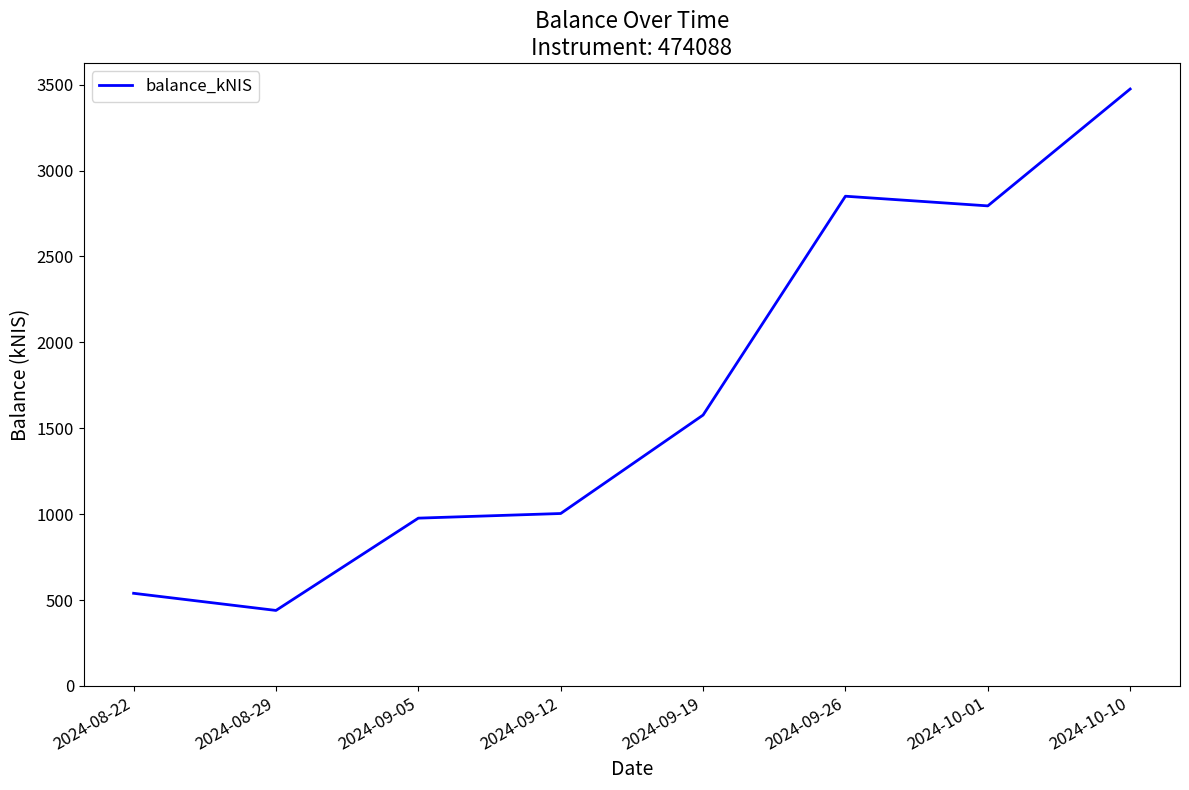

True or false: there are more than 2 points higher than both neighbors.

False